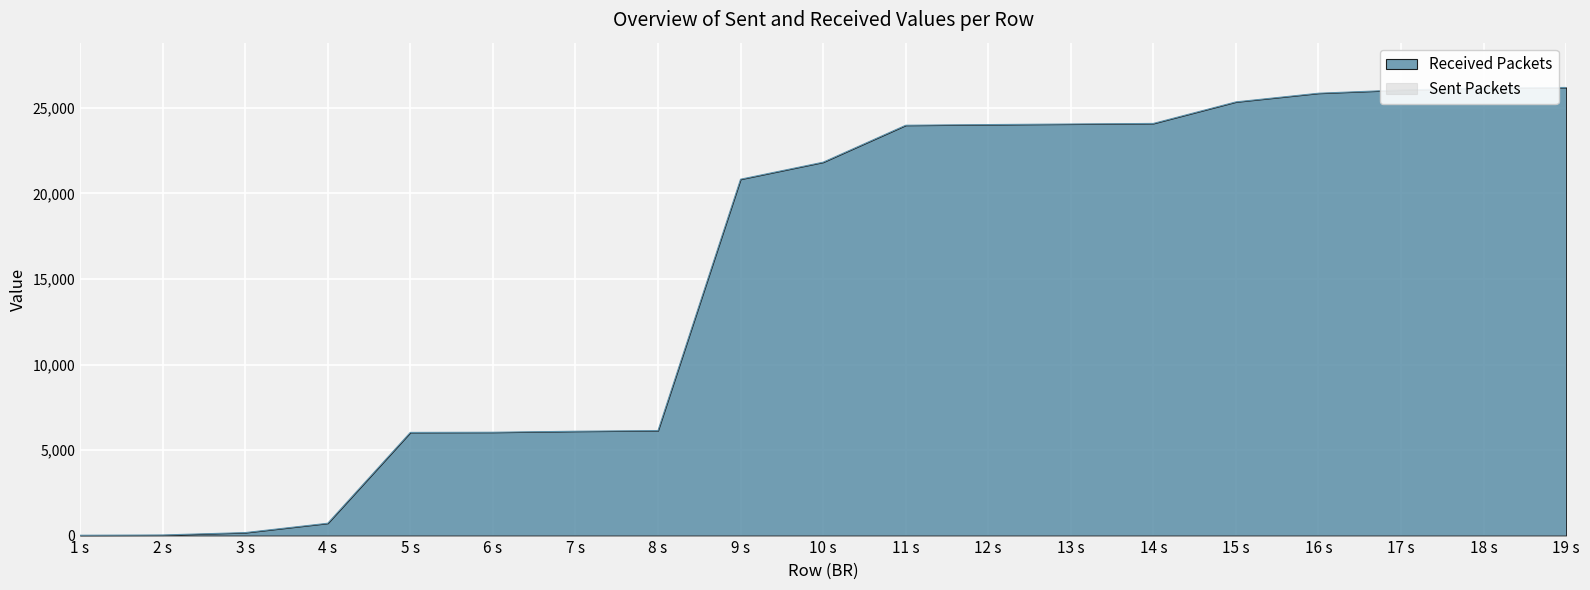

True or false: there are more than 1 points higher than both neighbors.

False